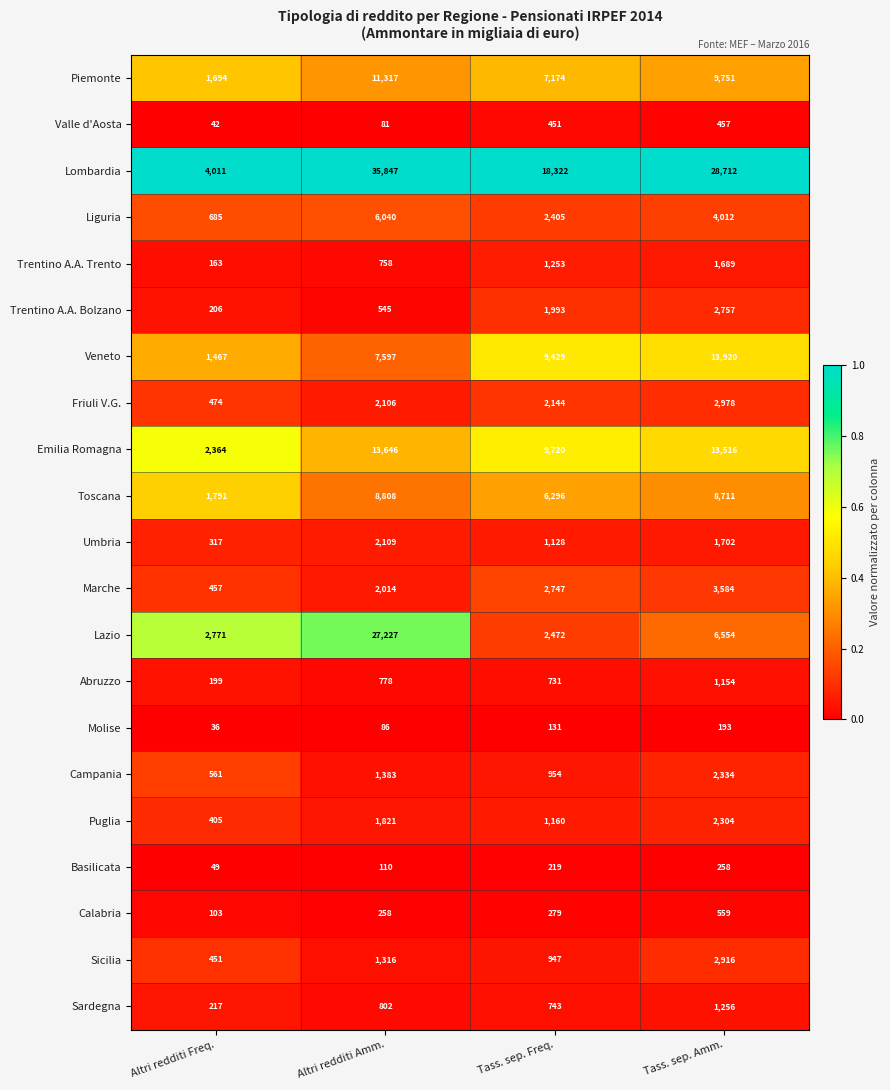

Which label corresponds to the smallest value in the chart?

Altri redditi Freq.